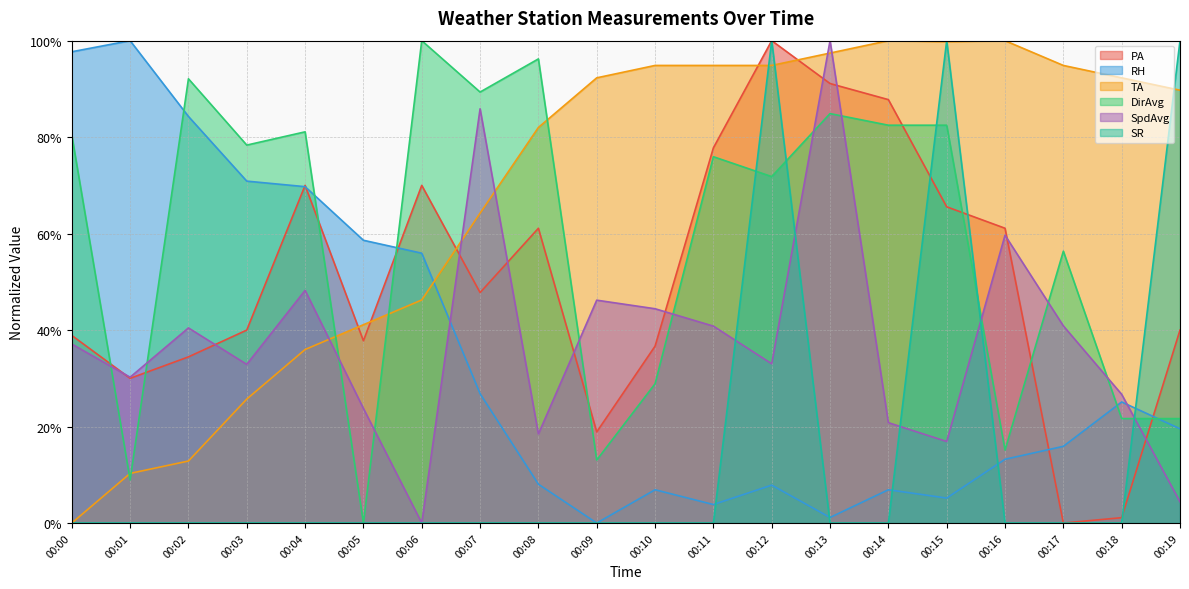

The value of SR at 00:05 is 0.0. True or false?

True